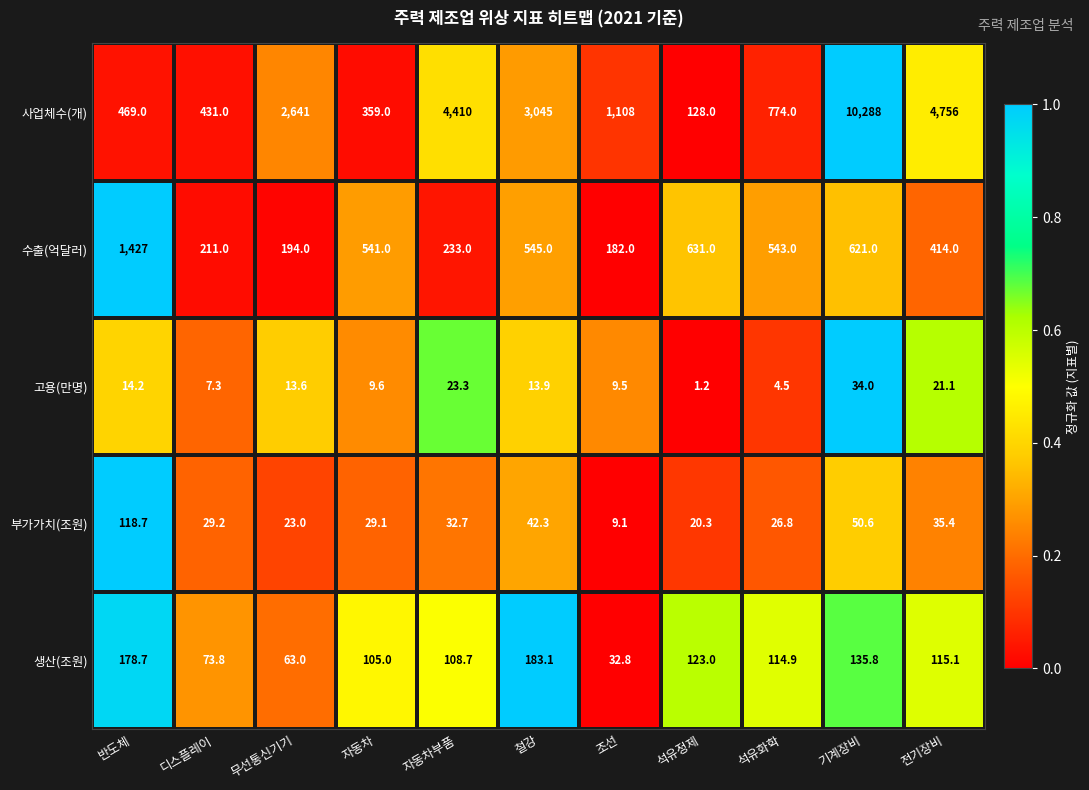

At which label is 수출(억달러) closest to 804?

석유정제